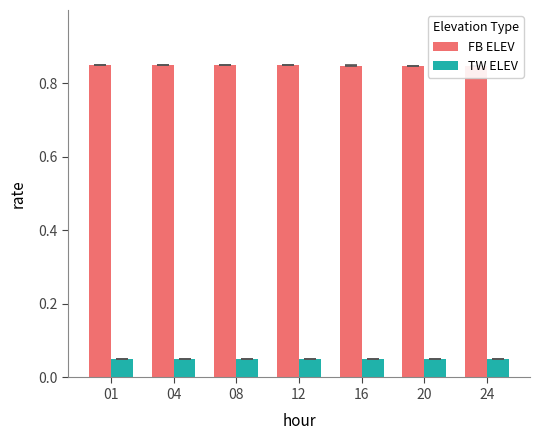

Rank the series by their maximum value, from highest to lowest.

FB ELEV, TW ELEV